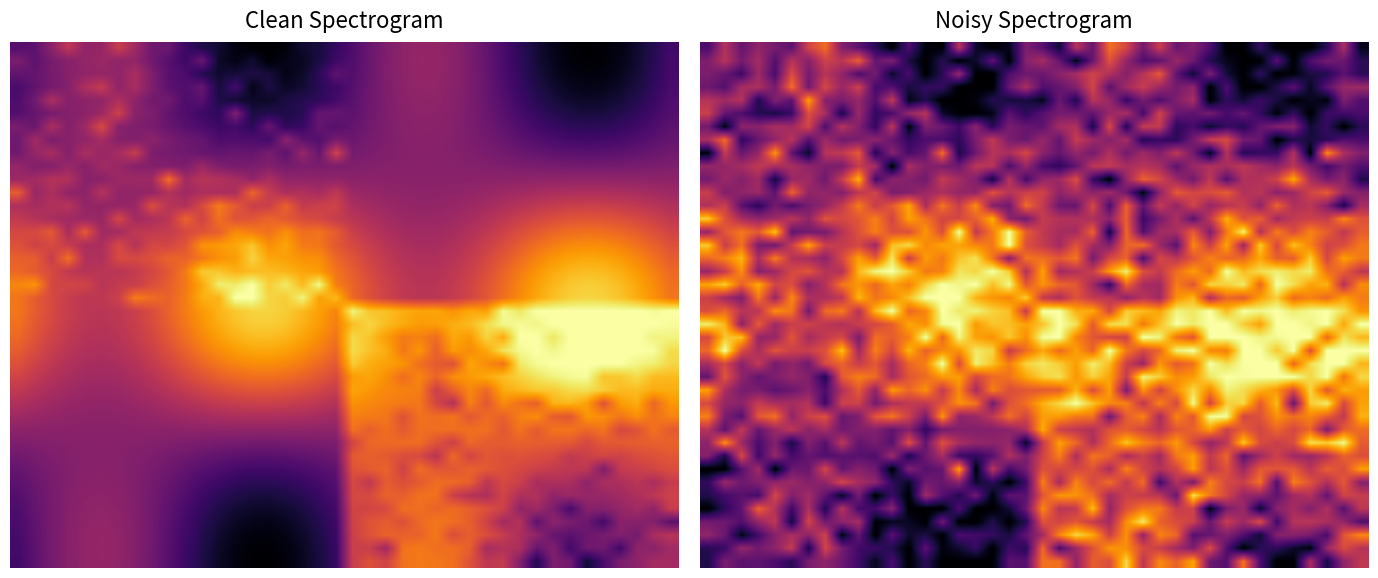

What is the highest value of the 0 series?

0.7